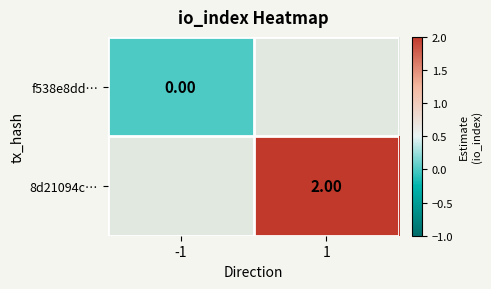

Is the value of f538e8dd… at -1 greater than the value of 8d21094c… at 1?

No